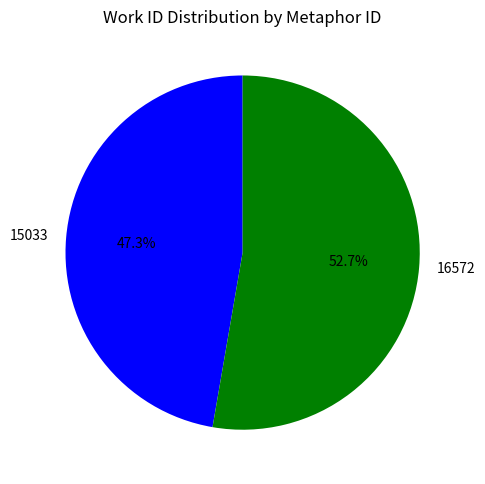

Which slice is the smallest?

15033